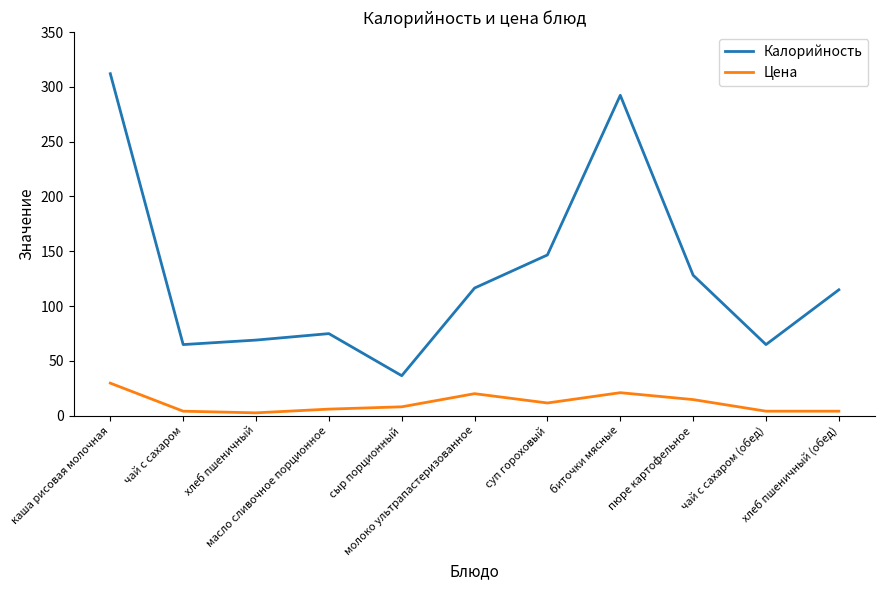

What is the total value across all series at сыр порционный?

44.4